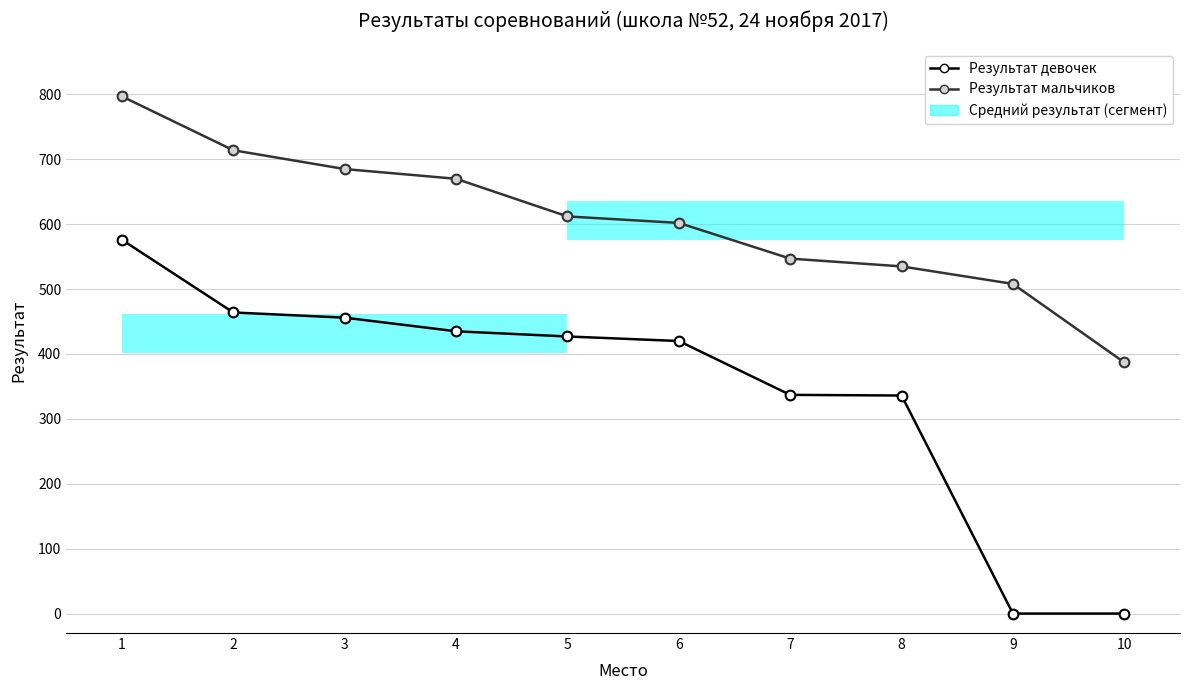

Which series has the largest range (max minus min)?

Результат девочек